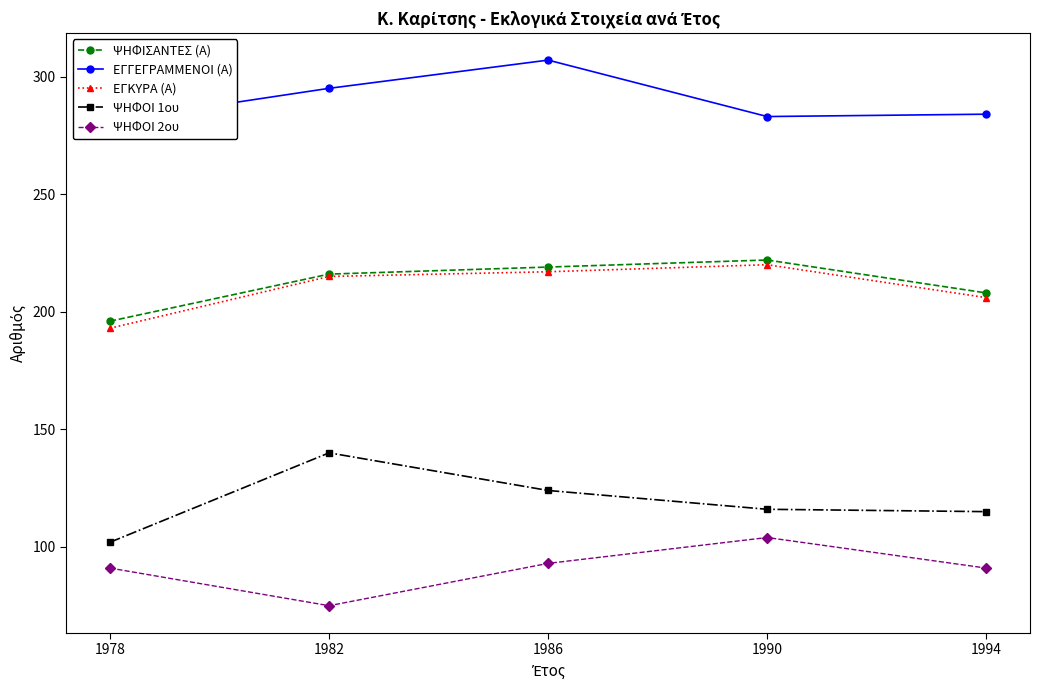

Reading left to right, extract all data points from this chart.

ΨΗΦΙΣΑΝΤΕΣ (Α): 196	216	219	222	208
ΕΓΓΕΓΡΑΜΜΕΝΟΙ (Α): 281	295	307	283	284
ΕΓΚΥΡΑ (Α): 193	215	217	220	206
ΨΗΦΟΙ 1ου: 102	140	124	116	115
ΨΗΦΟΙ 2ου: 91	75	93	104	91